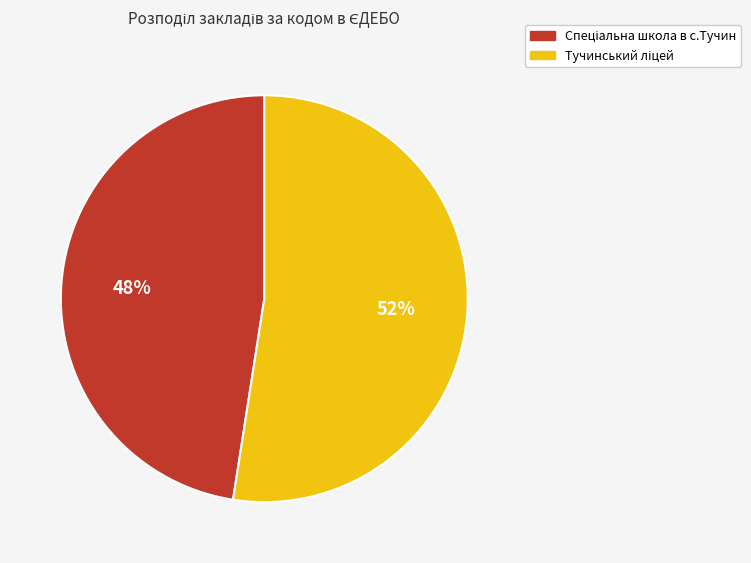

How many slices are in this pie chart?

2